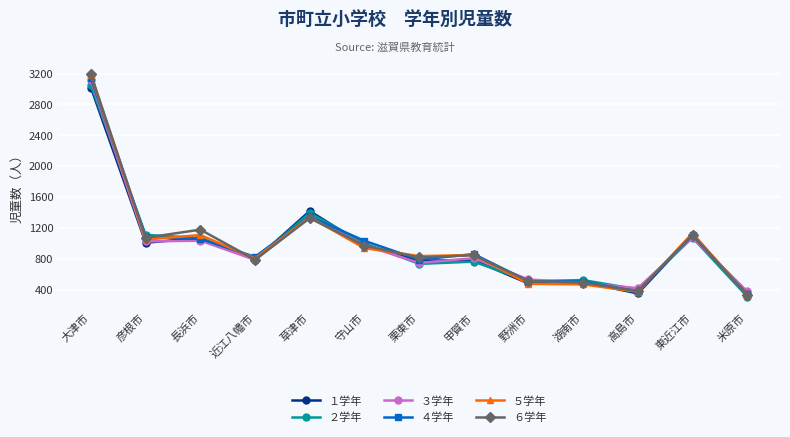

What is the total value across all series at 湖南市?

2980